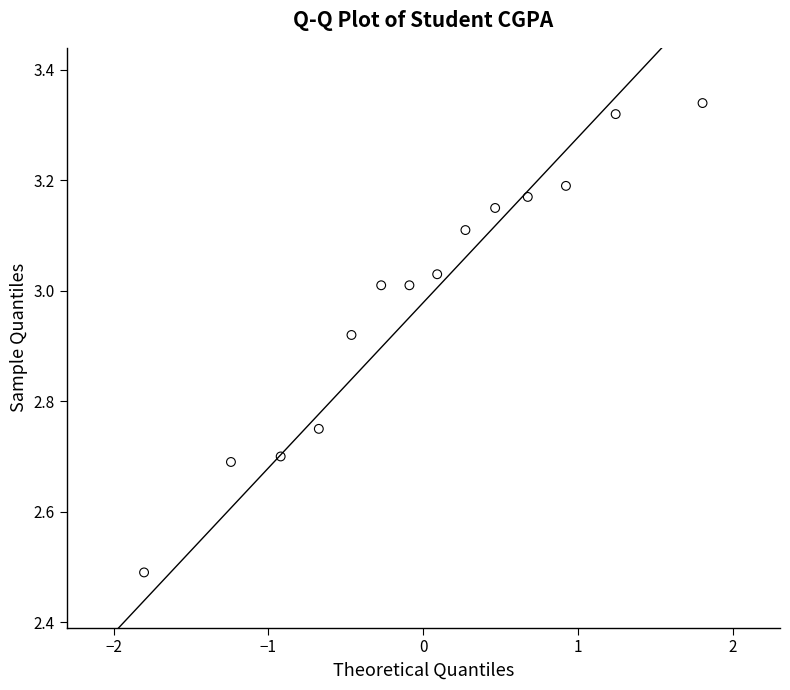

What Y value in the scatter plot is closest to 2?

2.5